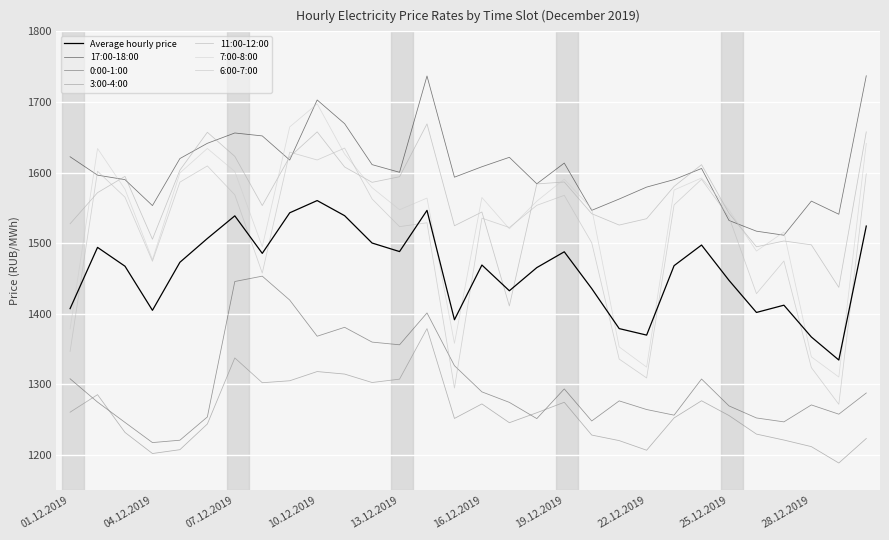

True or false: 11:00-12:00 and 0:00-1:00 cross at least once.

False